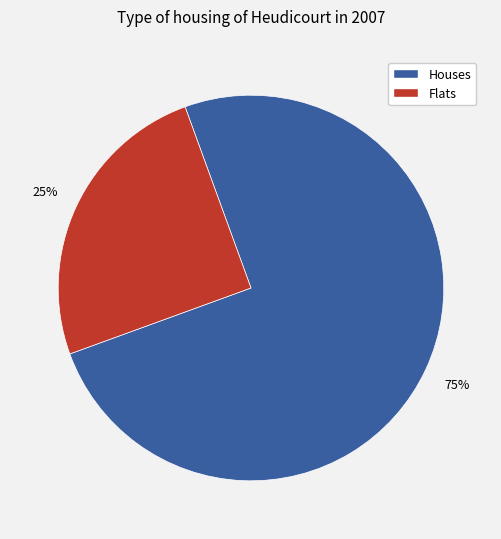

Is there a majority slice in this chart?

Yes